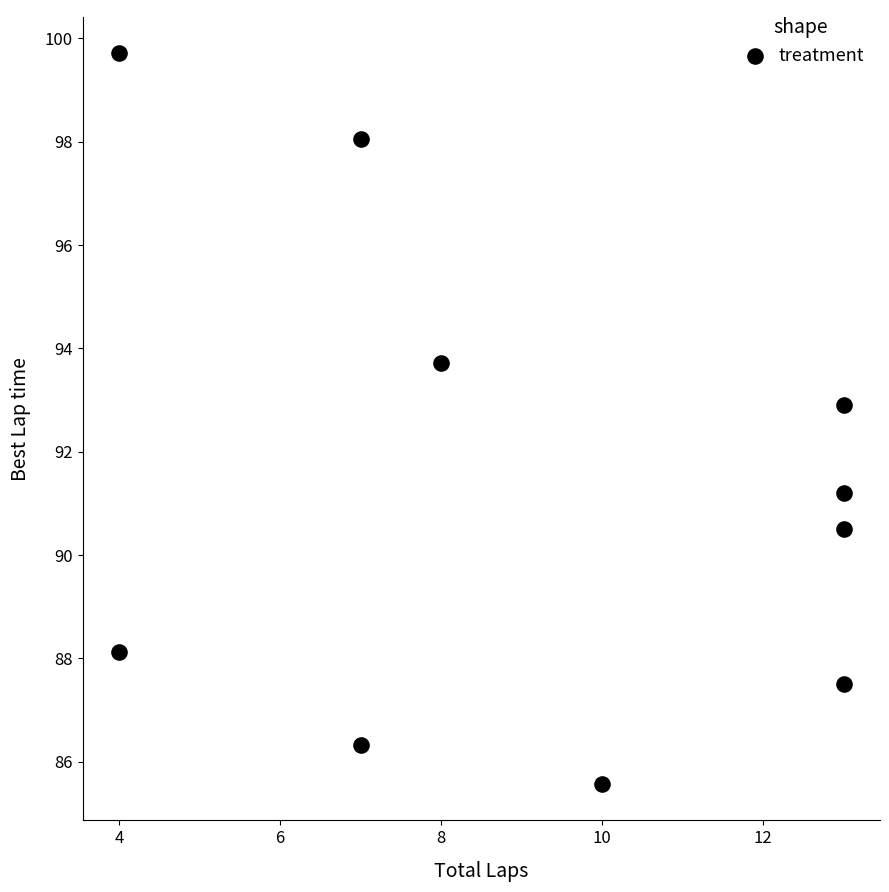

What is the range of X values (max minus min)?

9.0